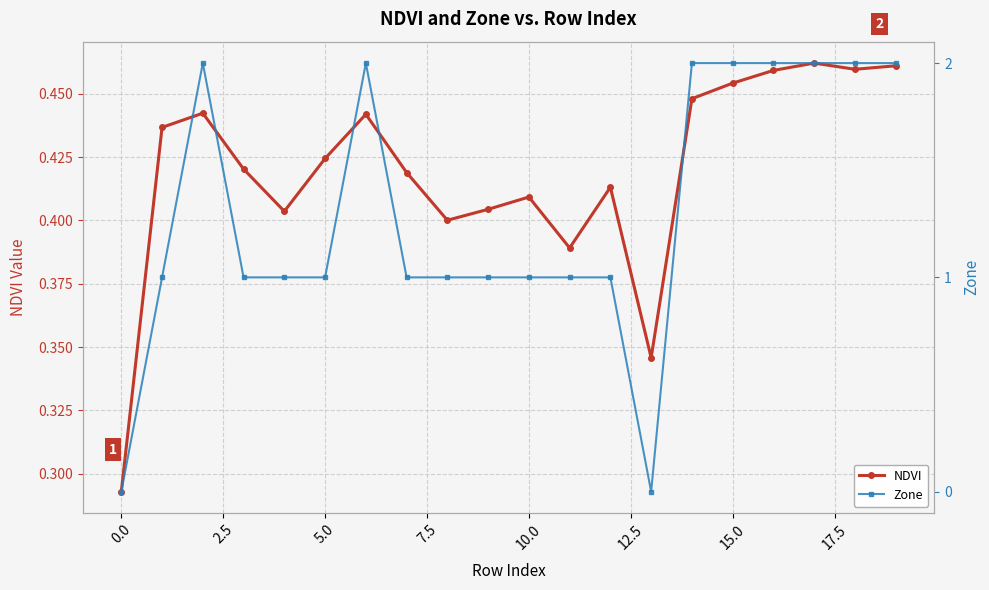

What are all the series names shown in the legend?

NDVI, Zone